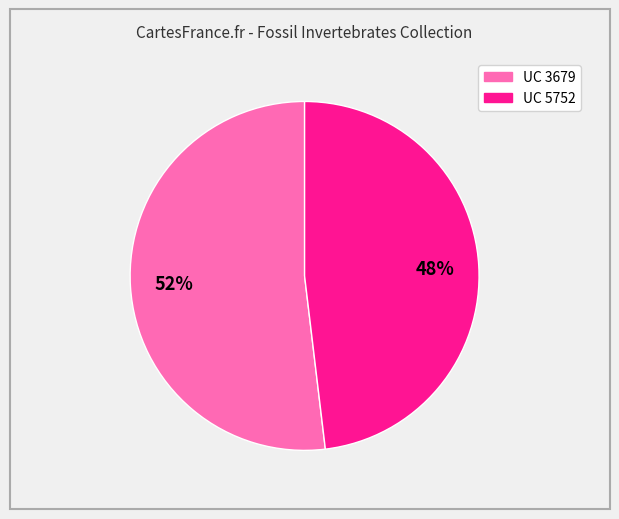

How many slices are in this pie chart?

2